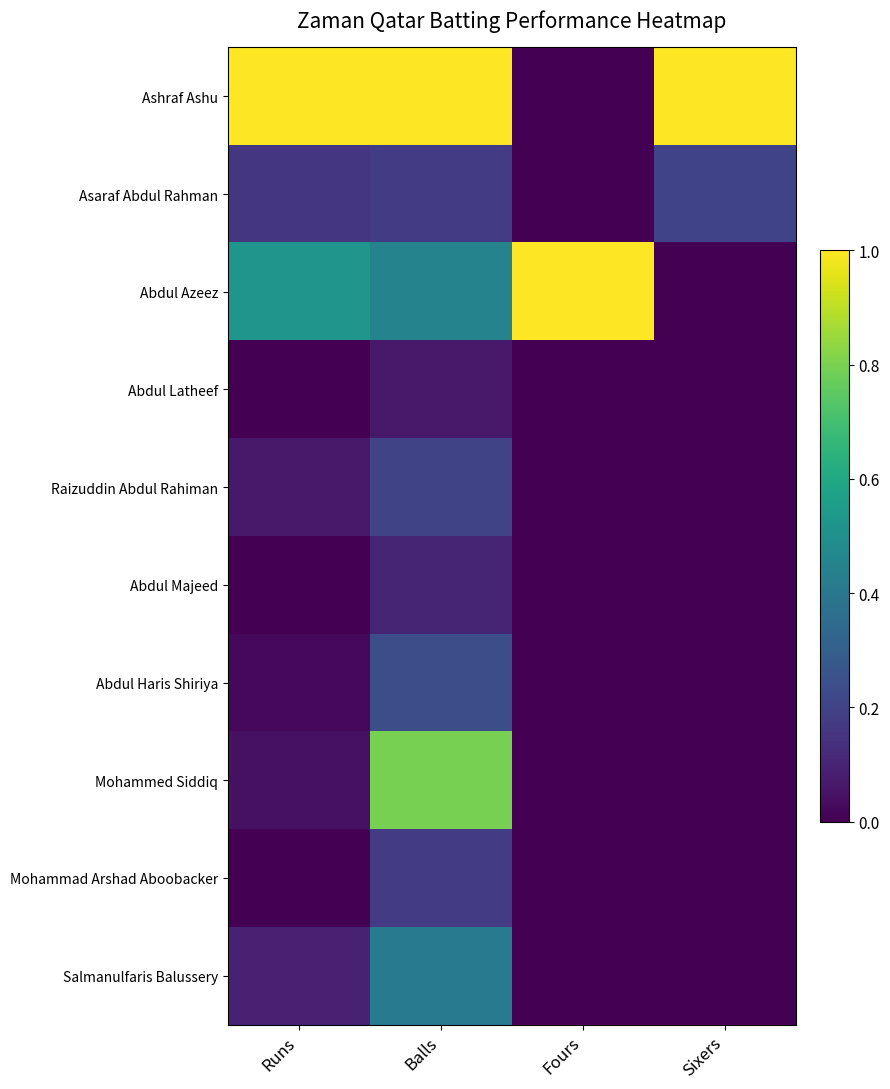

What is the greatest value displayed?

1.0